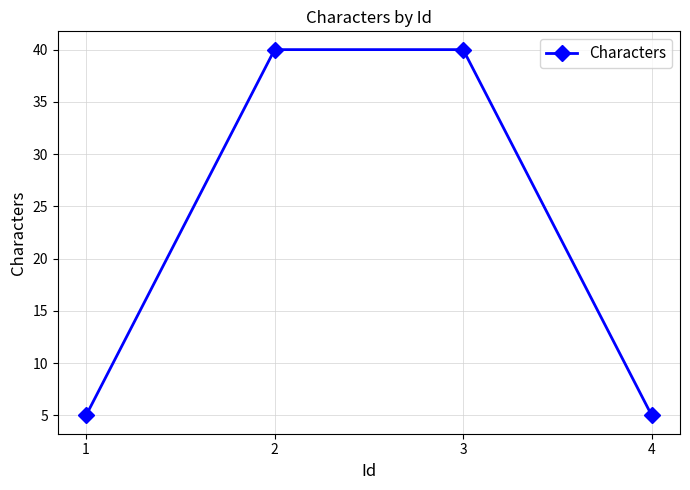

Reading left to right, list all the values displayed in this chart.

5	40	40	5